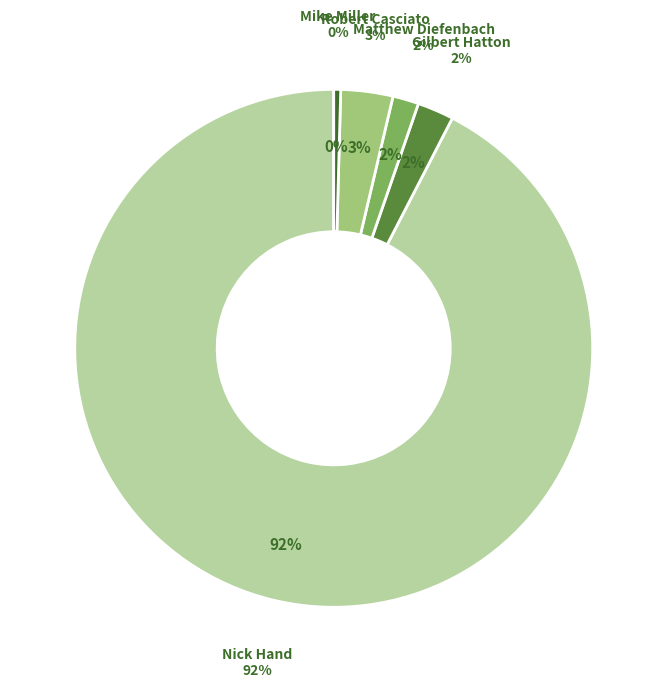

To the nearest percent, what is the average slice percentage?

20%